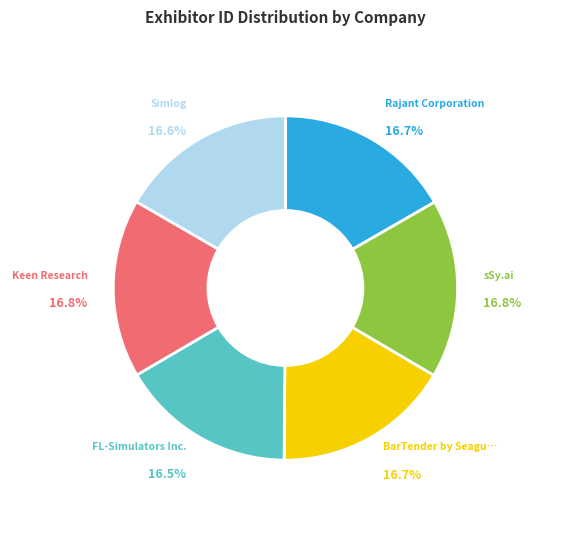

Does any single category account for the majority?

No